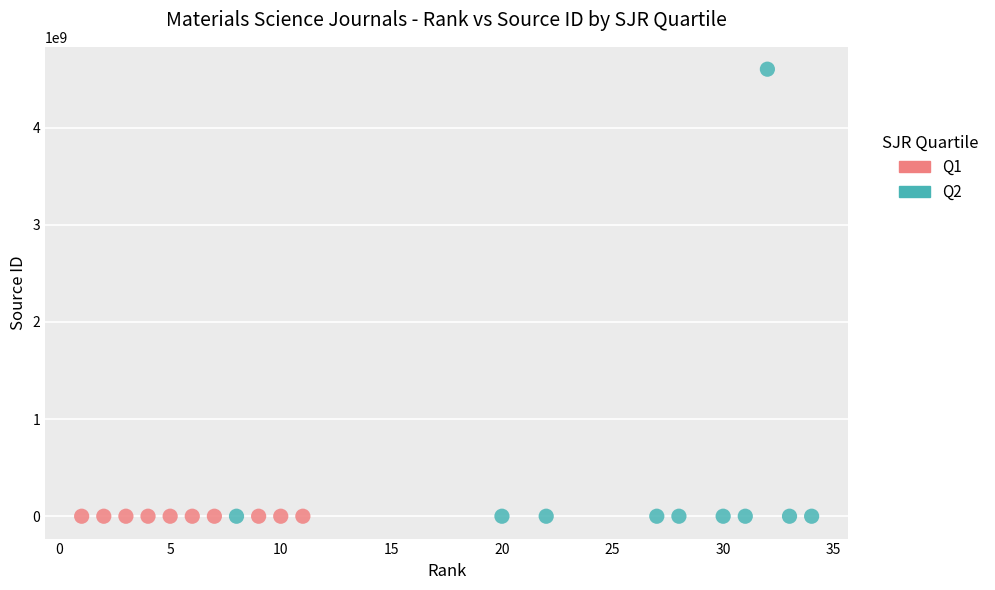

Which series contains the highest Y value?

Q2